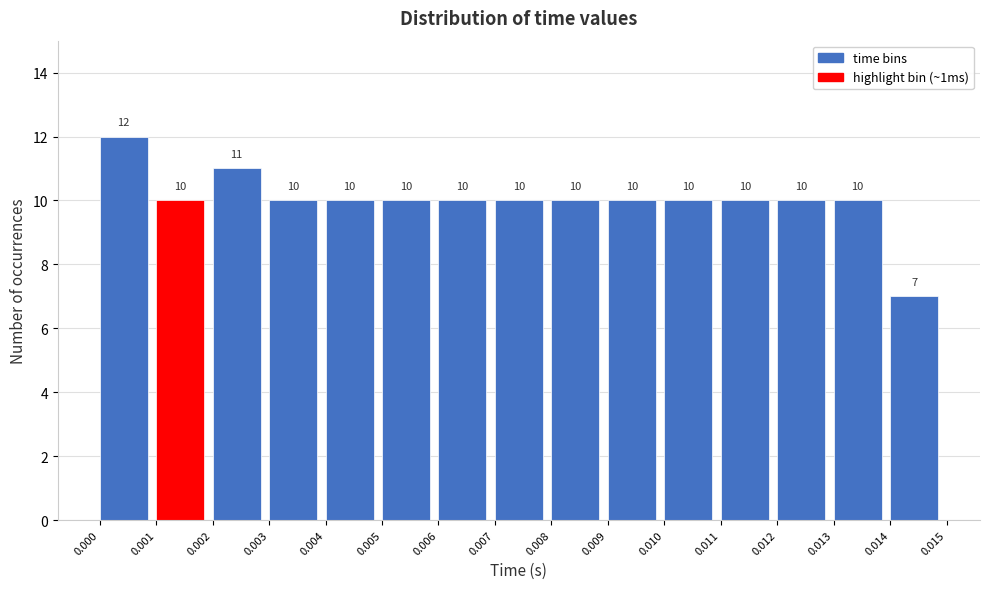

Over which range of the x-axis is the bar tallest?

0.000 to 0.001